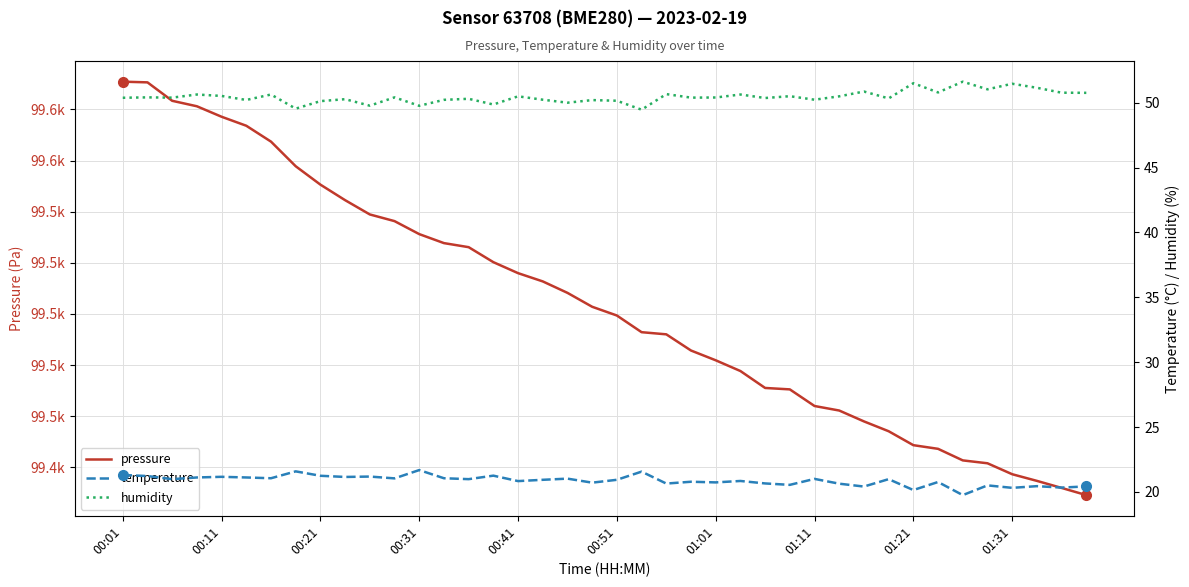

What is the sum of the pressure values at 01:01 and 00:41?

198997.8